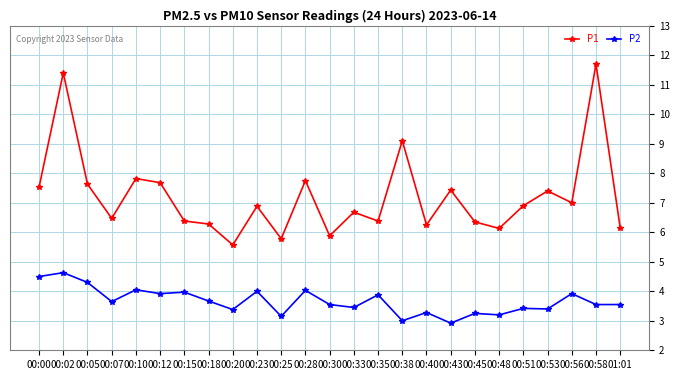

True or false: P1 and P2 intersect in this chart.

False